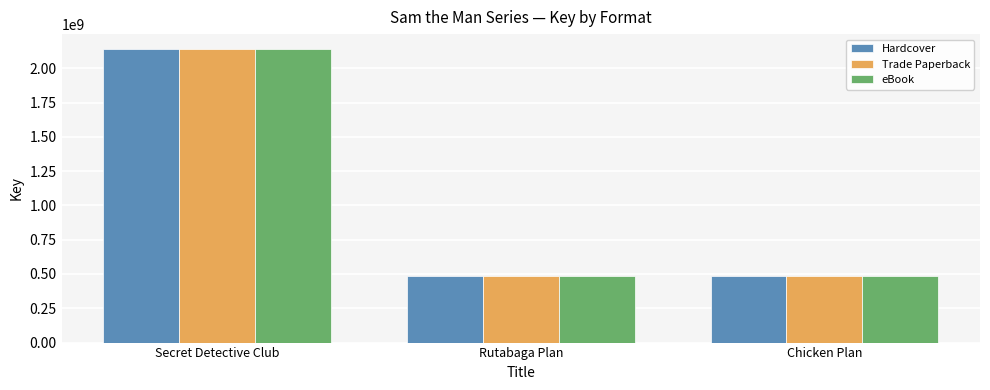

What is the average value of the Hardcover series?

1035928747